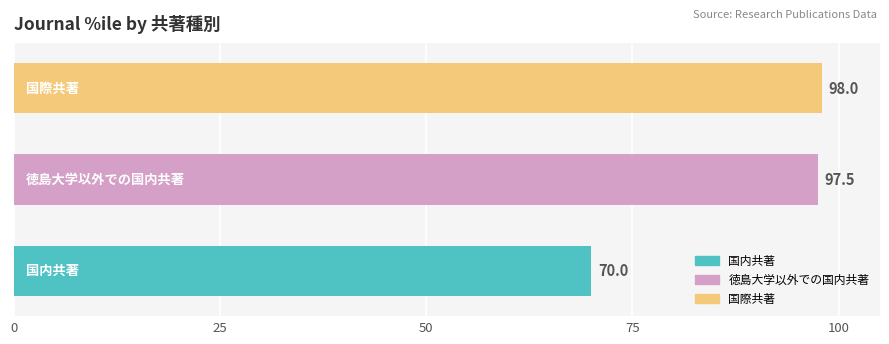

What is the difference between the maximum and minimum values?

28.0